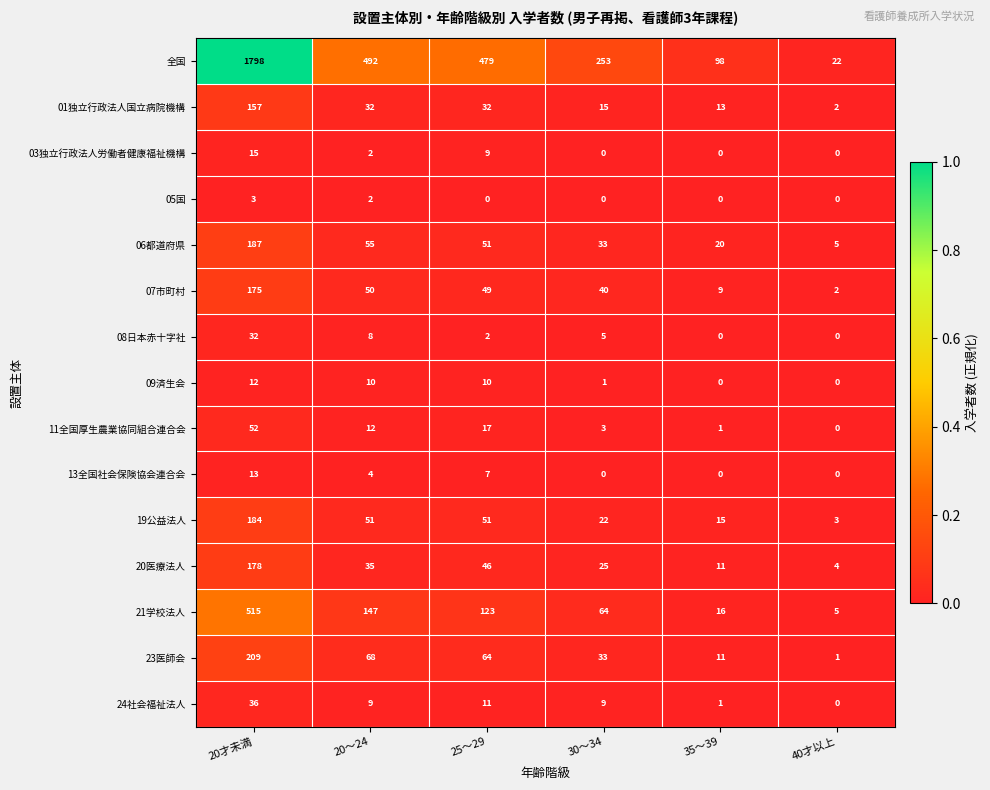

At which category is the sum across all series the highest?

20才未満